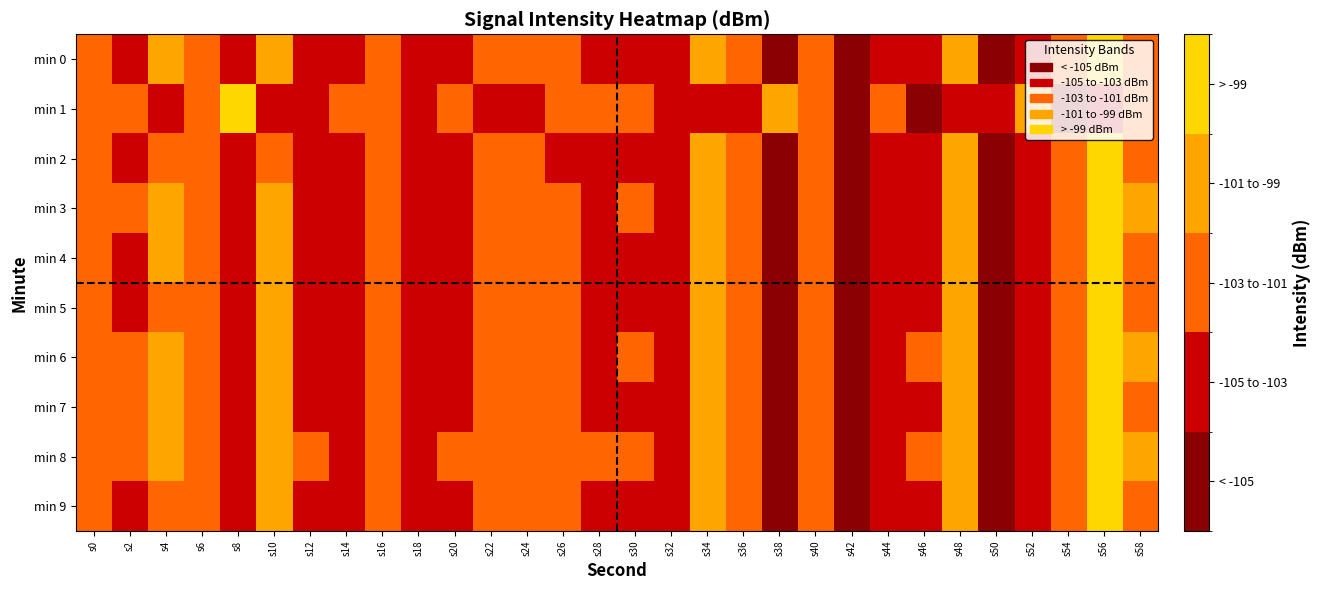

What is the spread (max minus min) of values at s30?

0.7